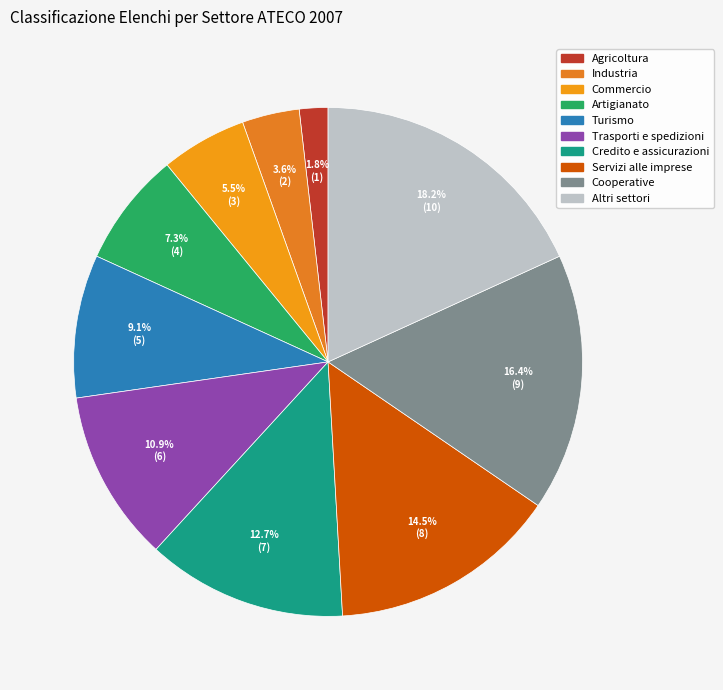

Which category has the smallest portion of the pie?

Agricoltura